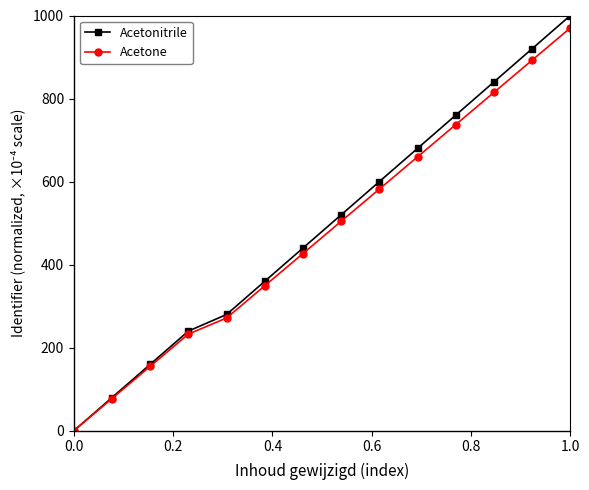

Which series has the widest spread of values?

Acetonitrile